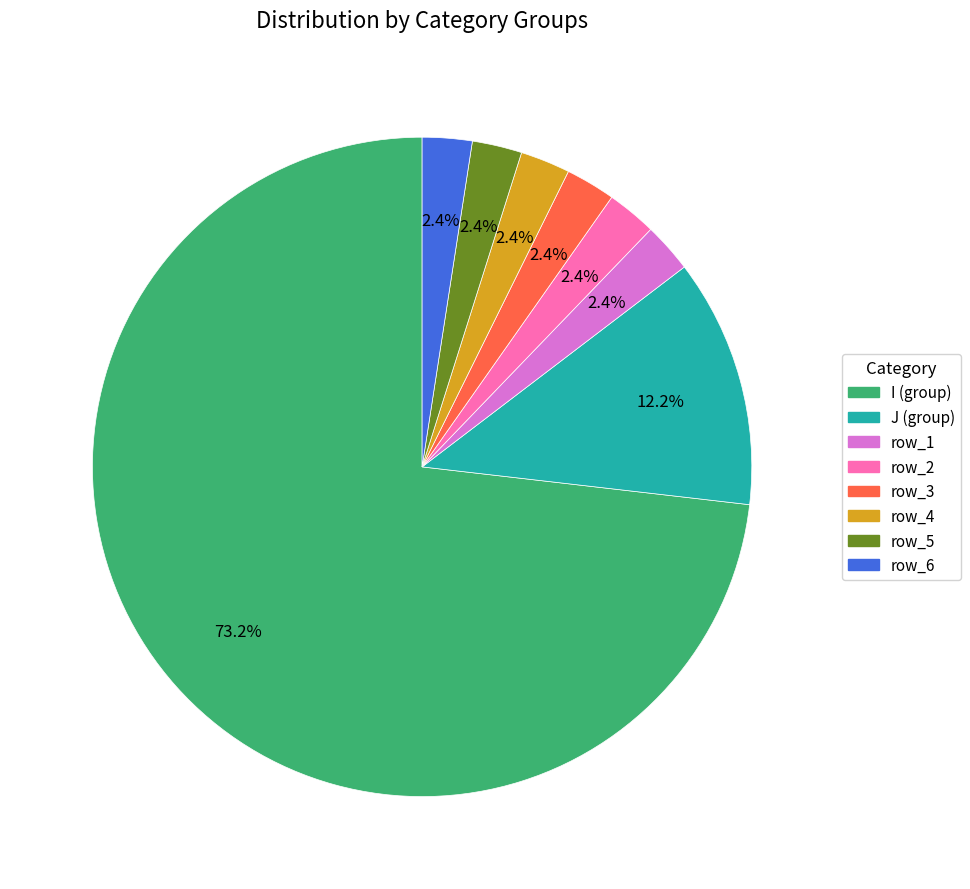

How many segments does this pie chart have?

8